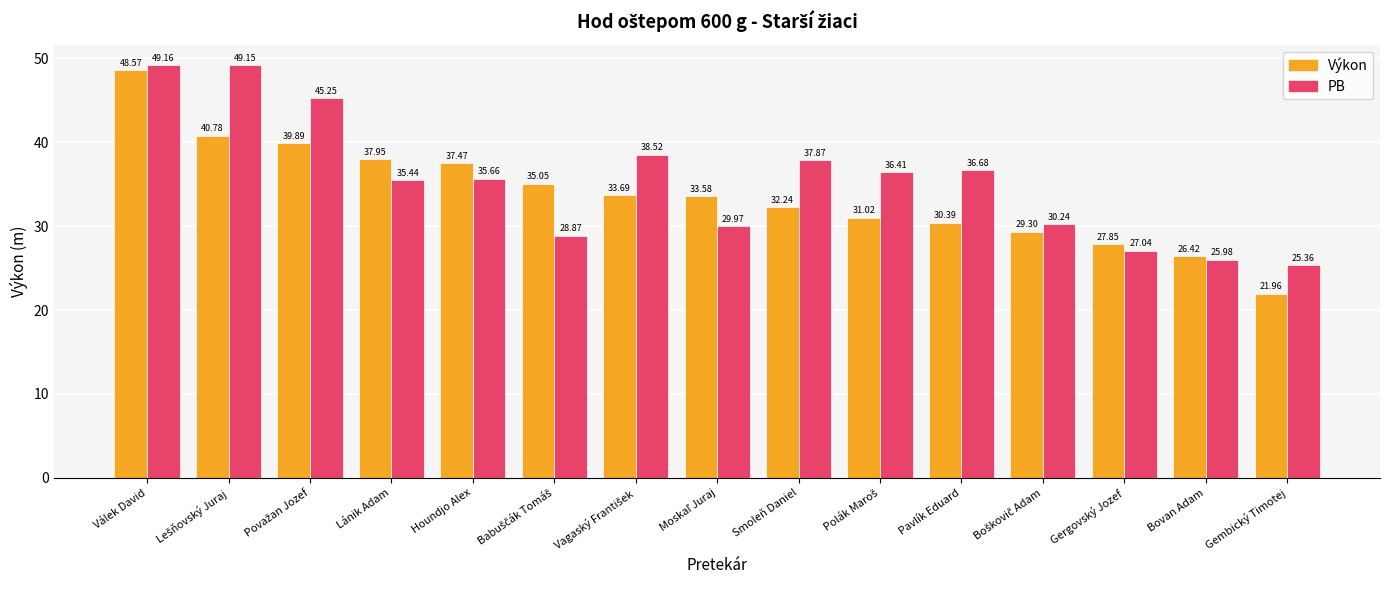

At which label does Výkon reach its minimum?

Gembický Timotej